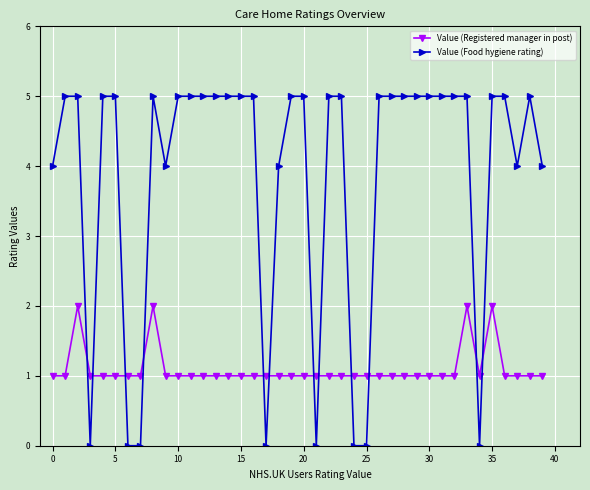

What is the value of the Value (Registered manager in post) point at the 32nd from the left?

1